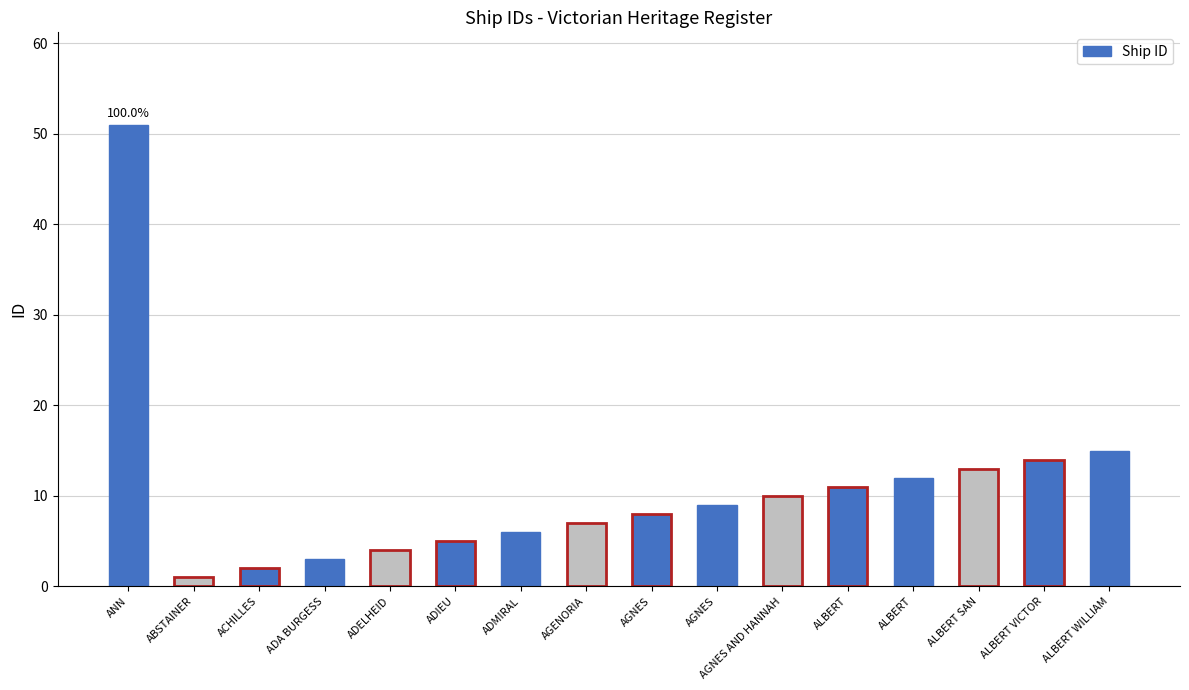

What is the difference between the values at AGNES and ABSTAINER?

7